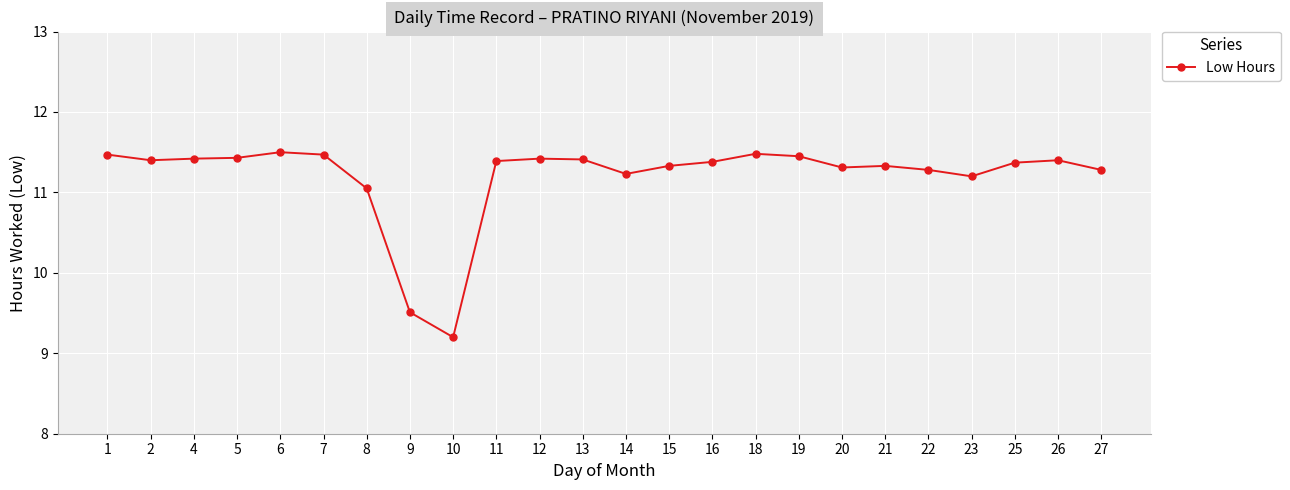

The value at 13 is 20.0. True or false?

False